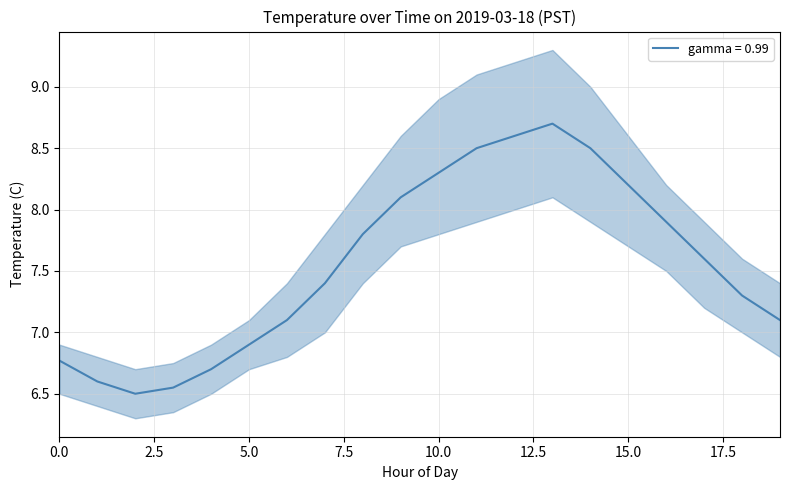

True or false: lower and upper cross at least once.

False